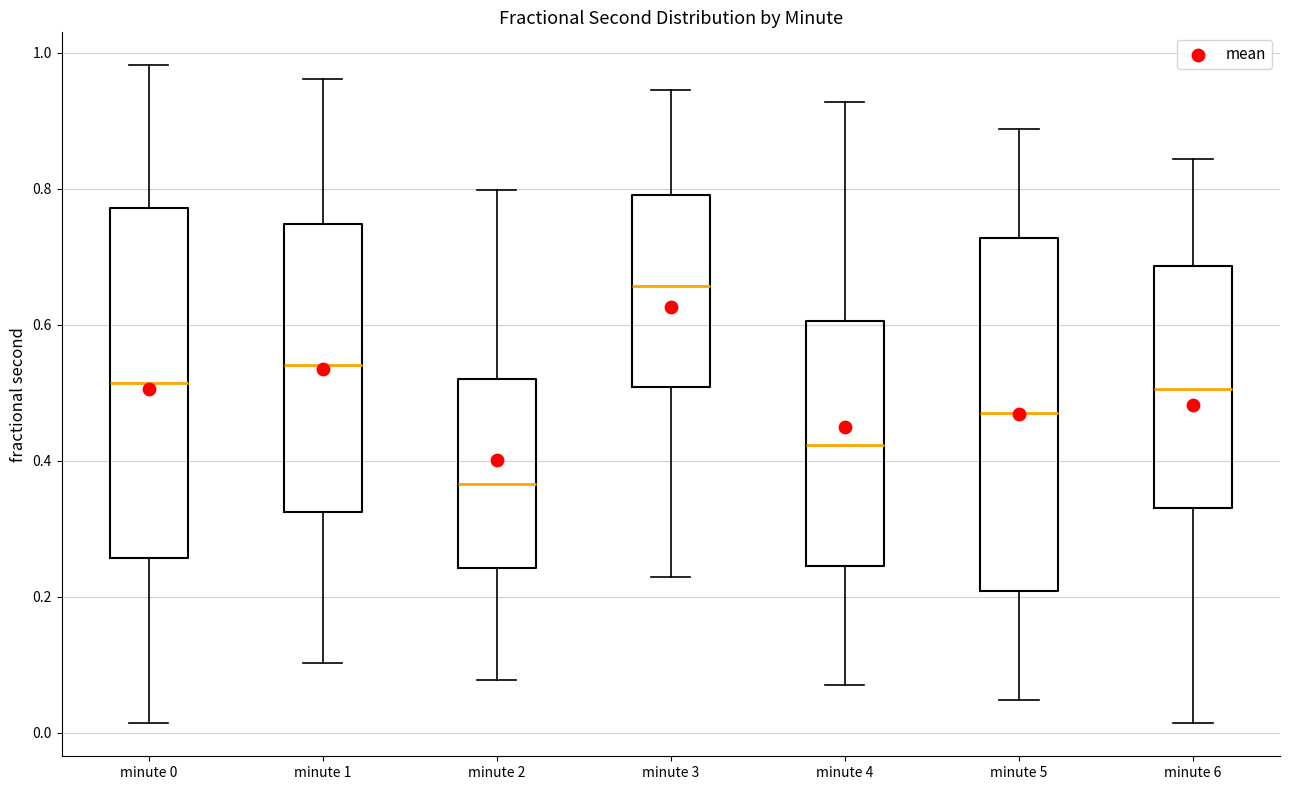

Where does the lower whisker of the box for minute 5 end on the y-axis? The values are not printed on the chart, so give them approximately, as read against the axis.

0.04